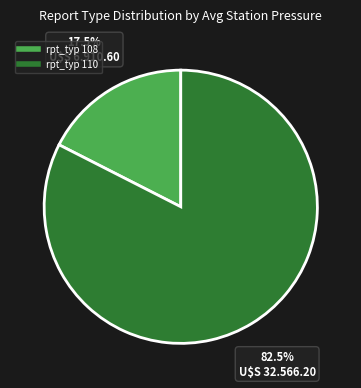

Does any single category account for the majority?

Yes